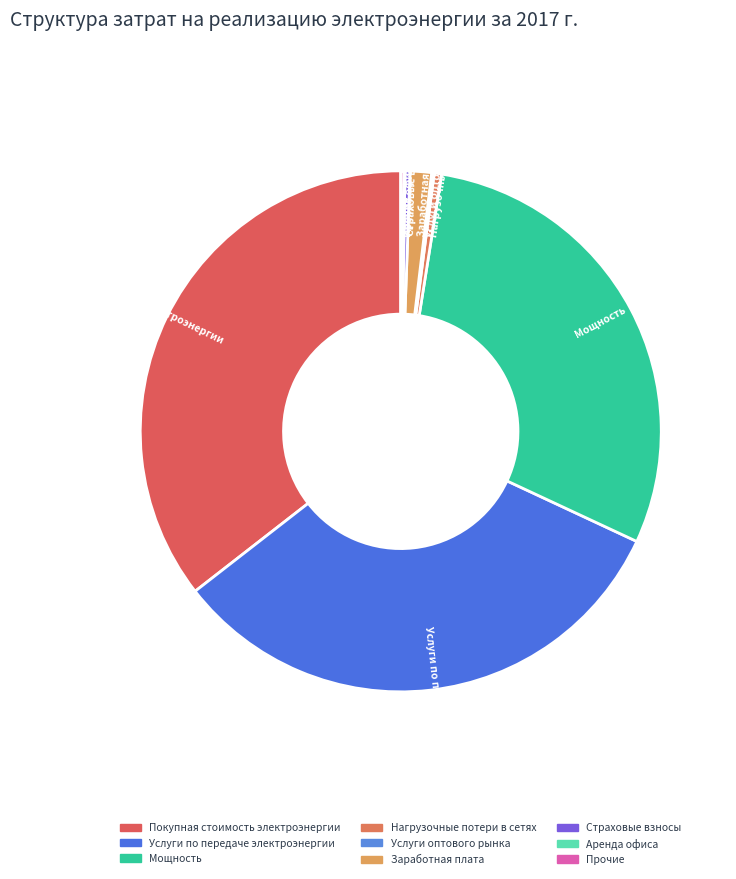

Is the sum of Услуги по передаче электроэнергии and Покупная стоимость электроэнергии greater than half?

Yes